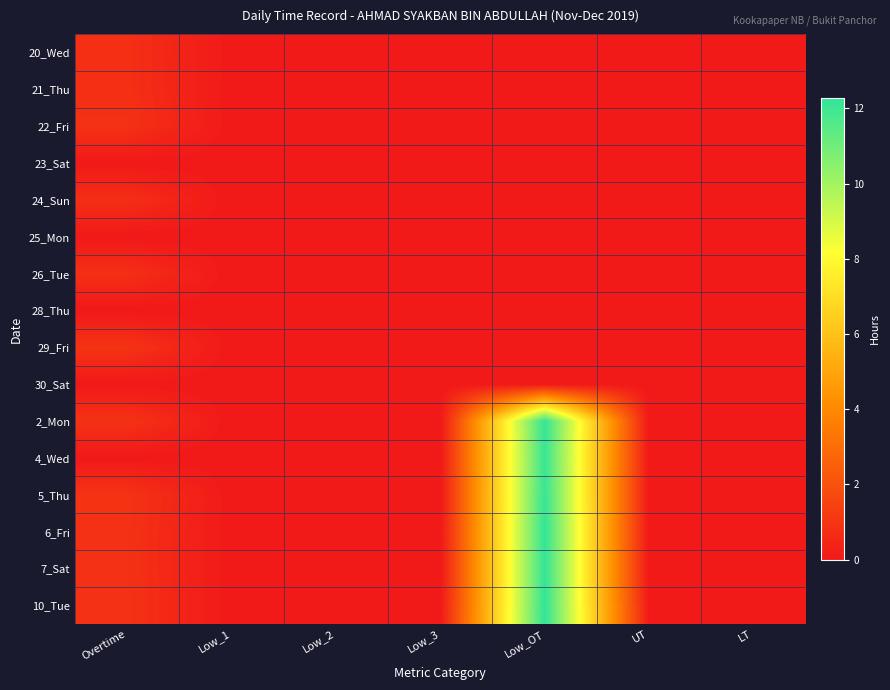

Reading right to left, list all the values displayed in this chart.

20_Wed: LT=0.0	UT=0.0	Low_OT=0.0	Low_3=0.0	Low_2=0.0	Low_1=0.0	Overtime=0.8
21_Thu: LT=0.0	UT=0.0	Low_OT=0.0	Low_3=0.0	Low_2=0.0	Low_1=0.0	Overtime=0.8
22_Fri: LT=0.0	UT=0.0	Low_OT=0.0	Low_3=0.0	Low_2=0.0	Low_1=0.0	Overtime=0.9
23_Sat: LT=0.0	UT=0.0	Low_OT=0.0	Low_3=0.0	Low_2=0.0	Low_1=0.0	Overtime=0.0
24_Sun: LT=0.0	UT=0.0	Low_OT=0.0	Low_3=0.0	Low_2=0.0	Low_1=0.0	Overtime=0.8
25_Mon: LT=0.0	UT=0.0	Low_OT=0.0	Low_3=0.0	Low_2=0.0	Low_1=0.0	Overtime=0.0
26_Tue: LT=0.0	UT=0.0	Low_OT=0.0	Low_3=0.0	Low_2=0.0	Low_1=0.0	Overtime=0.8
28_Thu: LT=0.0	UT=0.0	Low_OT=0.0	Low_3=0.0	Low_2=0.0	Low_1=0.0	Overtime=0.0
29_Fri: LT=0.0	UT=0.0	Low_OT=0.0	Low_3=0.0	Low_2=0.0	Low_1=0.0	Overtime=0.9
30_Sat: LT=0.0	UT=0.0	Low_OT=0.0	Low_3=0.0	Low_2=0.0	Low_1=0.0	Overtime=0.0
2_Mon: LT=0.0	UT=0.0	Low_OT=12.2	Low_3=0.0	Low_2=0.0	Low_1=0.0	Overtime=0.9
4_Wed: LT=0.0	UT=0.0	Low_OT=12.1	Low_3=0.0	Low_2=0.0	Low_1=0.0	Overtime=0.0
5_Thu: LT=0.0	UT=0.0	Low_OT=12.2	Low_3=0.0	Low_2=0.0	Low_1=0.0	Overtime=0.9
6_Fri: LT=0.0	UT=0.0	Low_OT=12.2	Low_3=0.0	Low_2=0.0	Low_1=0.0	Overtime=0.9
7_Sat: LT=0.0	UT=0.0	Low_OT=12.2	Low_3=0.0	Low_2=0.0	Low_1=0.0	Overtime=0.9
10_Tue: LT=0.0	UT=0.0	Low_OT=12.3	Low_3=0.0	Low_2=0.0	Low_1=0.0	Overtime=0.9